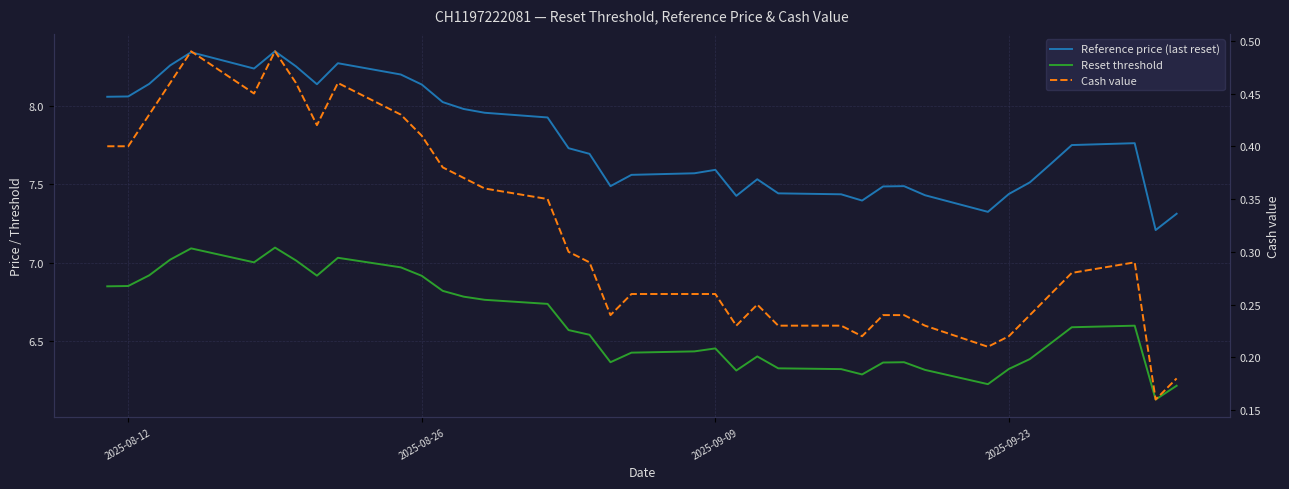

True or false: Reference price (last reset) and Cash value cross at least once.

False